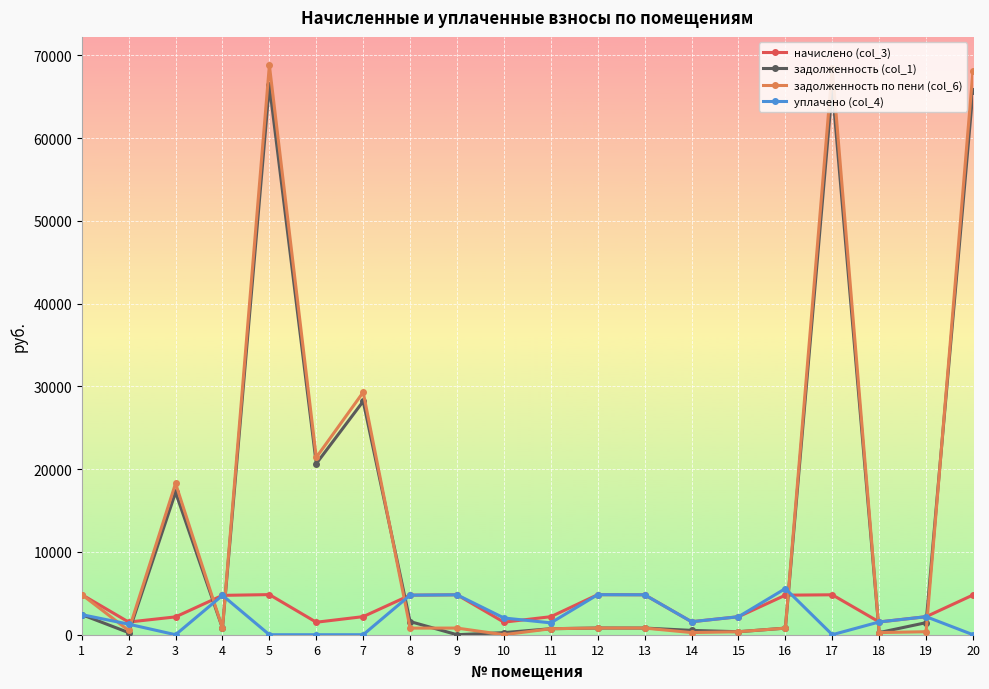

Which series has the largest range (max minus min)?

задолженность по пени (col_6)